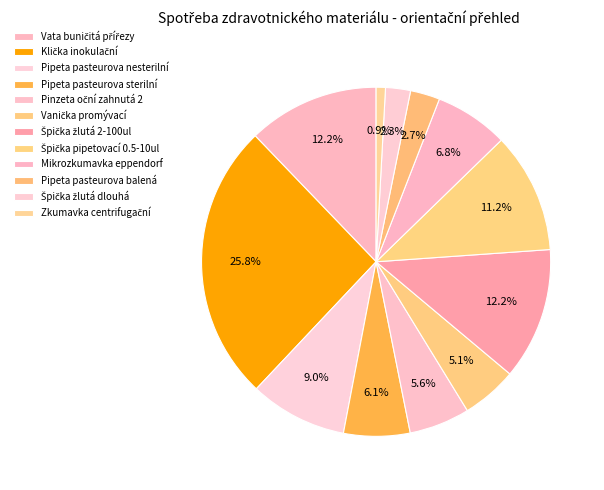

Count the number of slices in the pie.

12